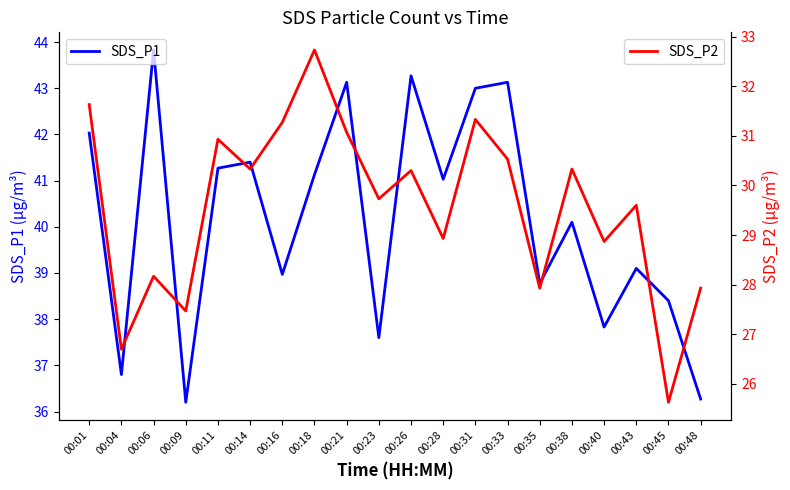

What is the average value of the SDS_P2 series?

29.6